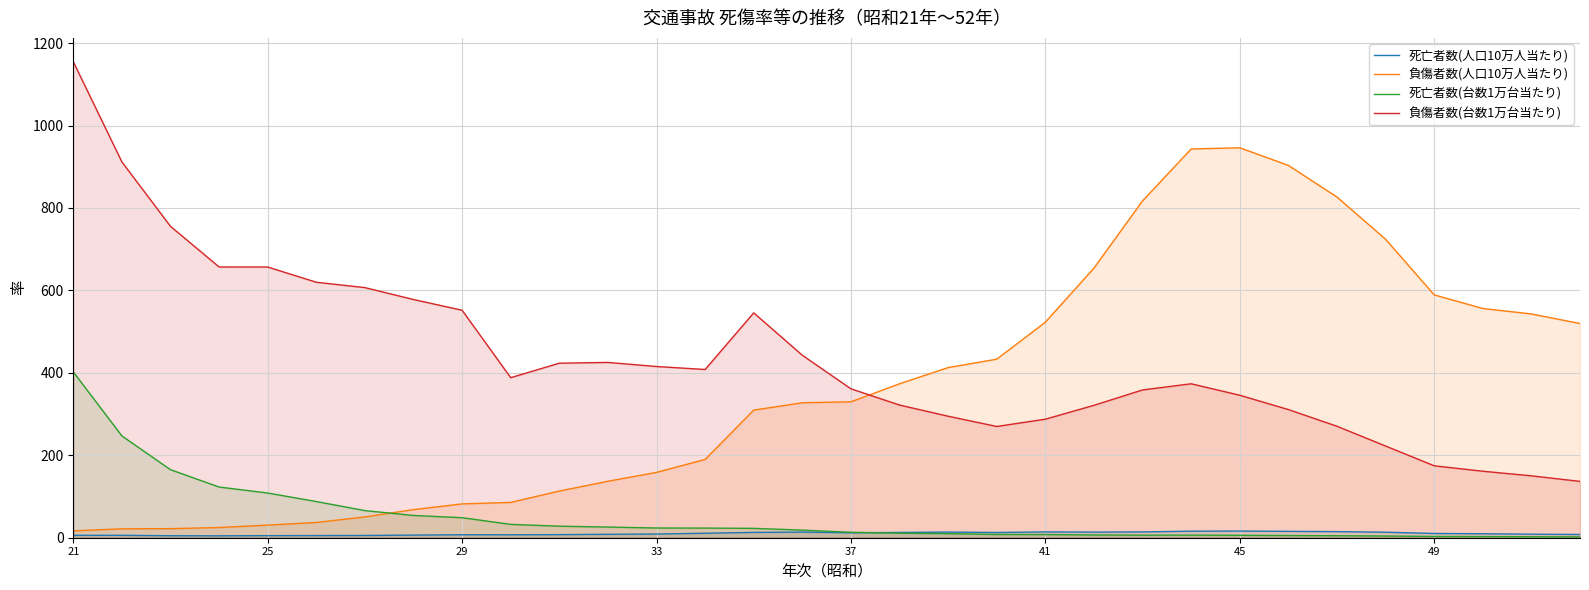

Which series has the largest total across all categories?

負傷者数(台数1万台当たり)